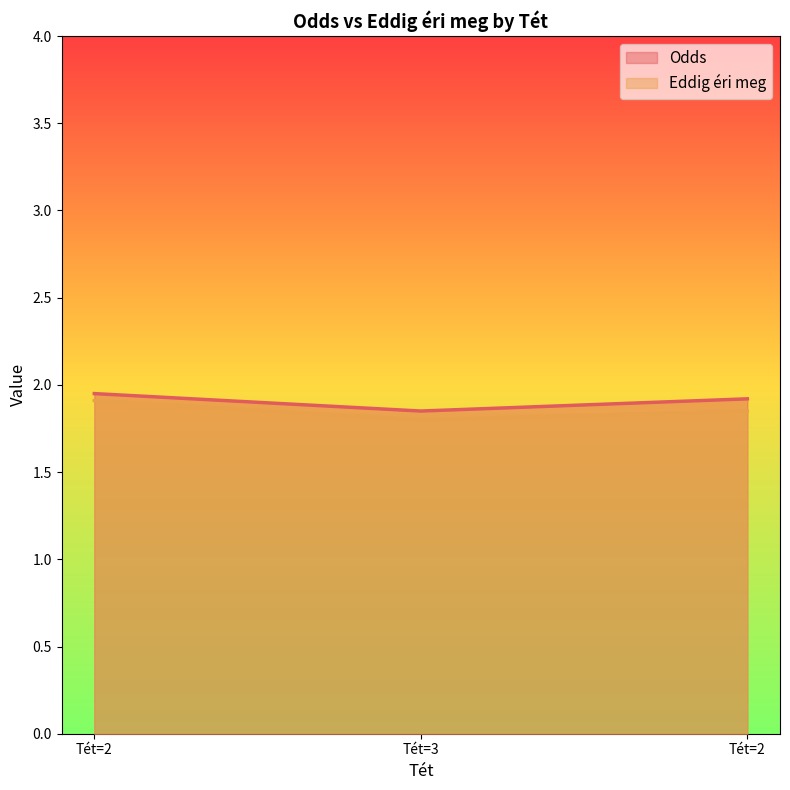

At which label is Eddig éri meg closest to 1?

Tét=3